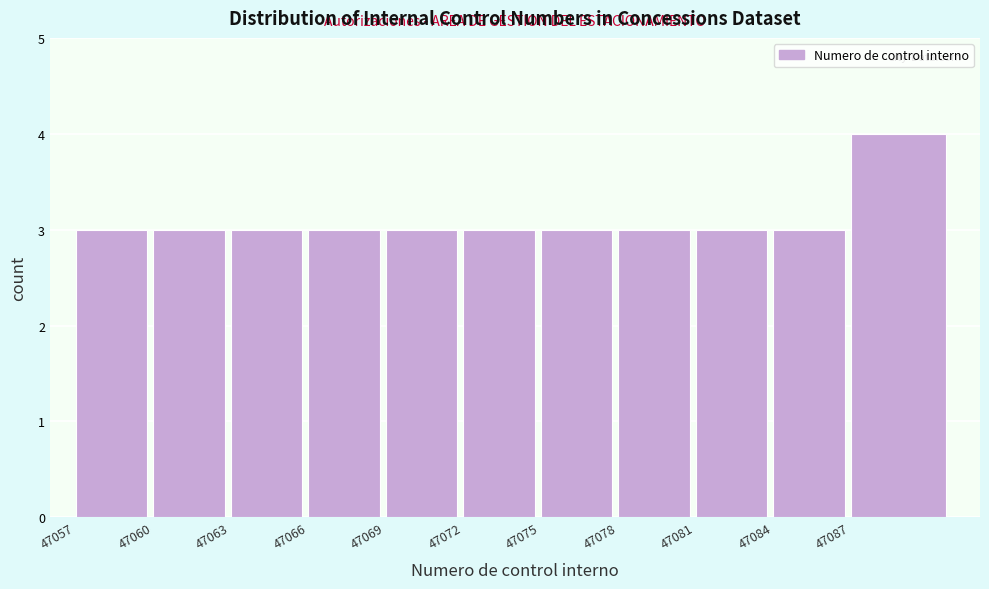

Reading right to left, list all the values displayed in this chart.

47087=4	47084=3	47081=3	47078=3	47075=3	47072=3	47069=3	47066=3	47063=3	47060=3	47057=3